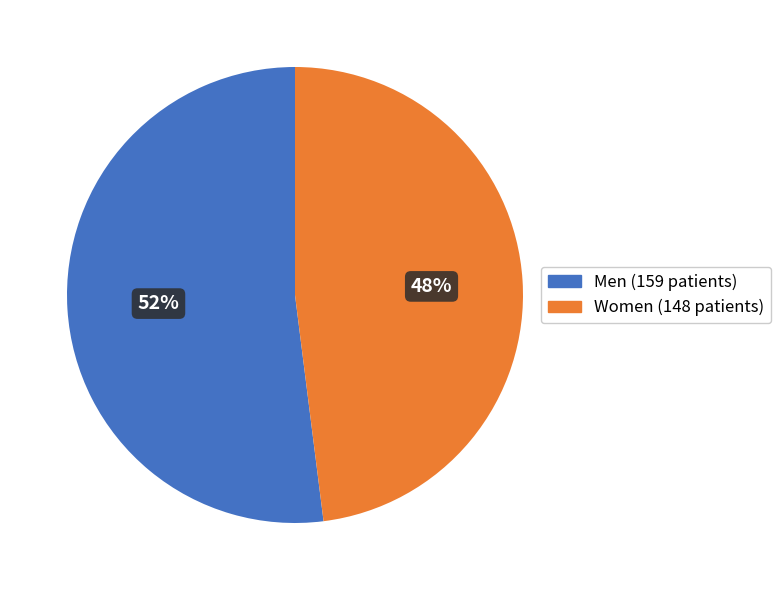

The Men (159 patients) slice represents 52% of the pie. True or false?

True